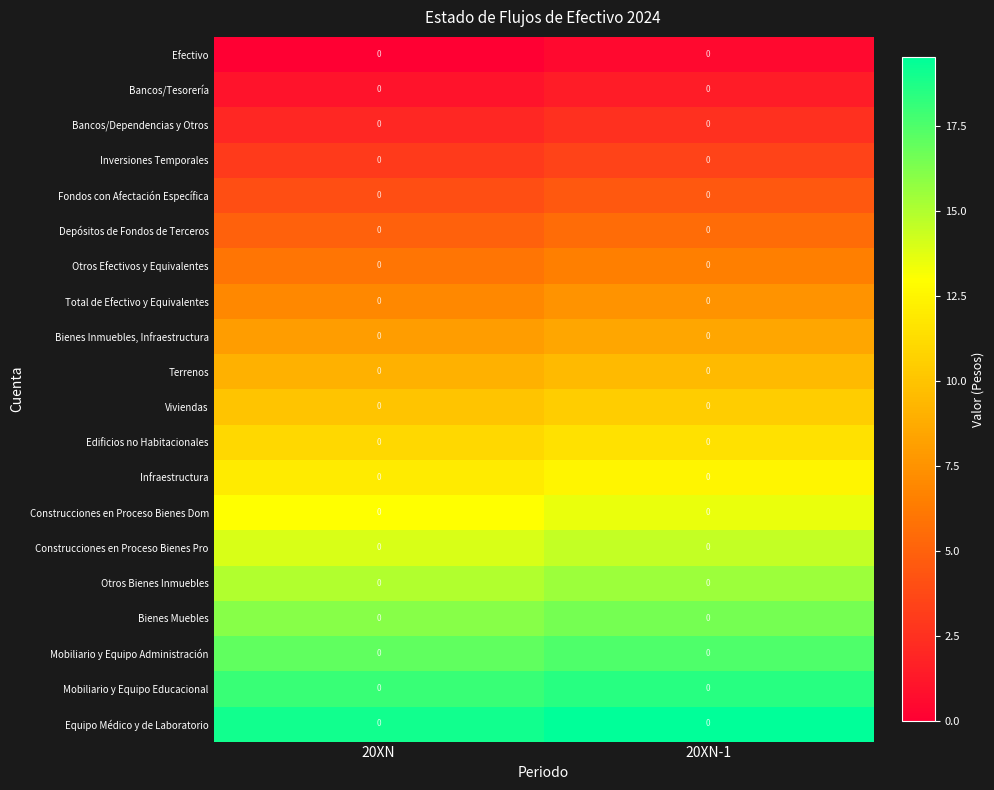

Which series has the largest total across all categories?

Equipo Médico y de Laboratorio